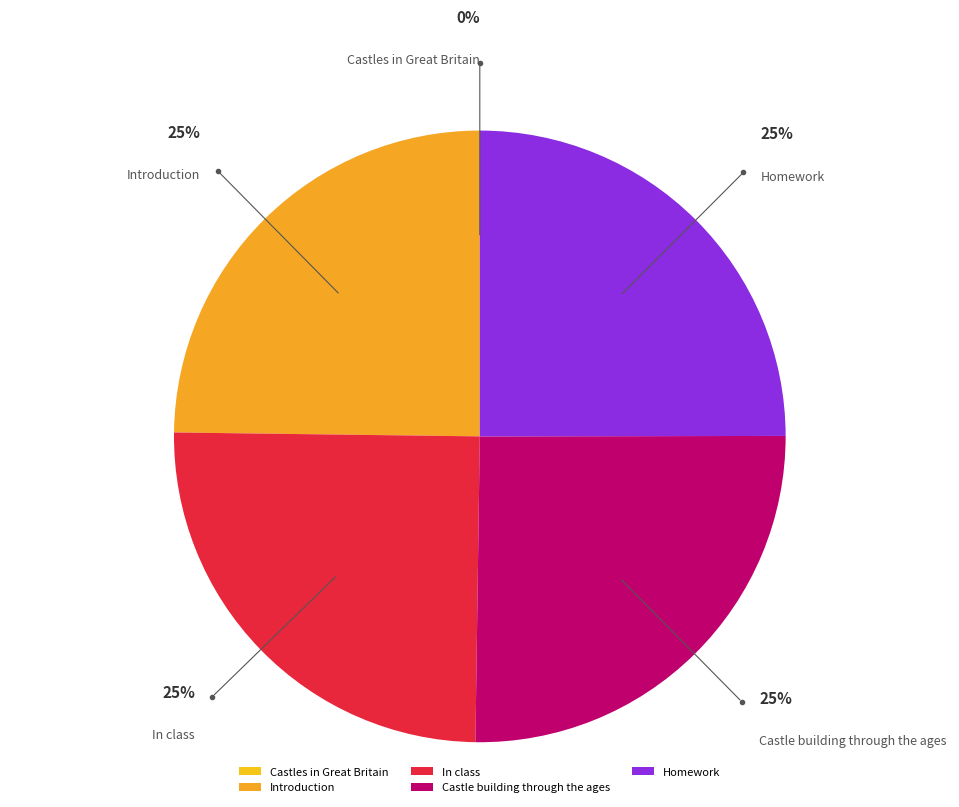

True or false: Castle building through the ages accounts for 35% of the total.

False